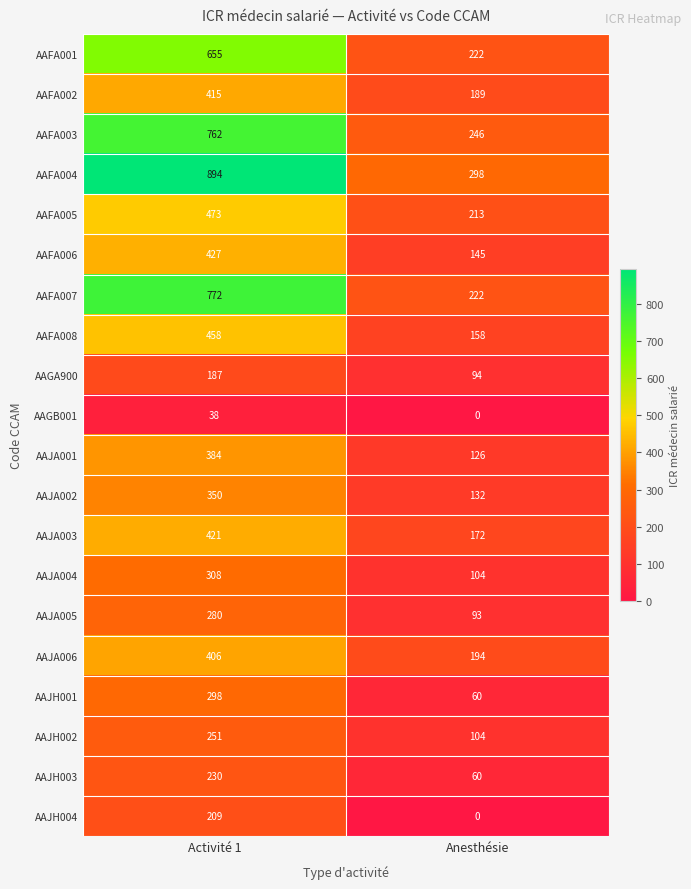

Rank the categories by AAJA005 value from lowest to highest.

Anesthésie, Activité 1